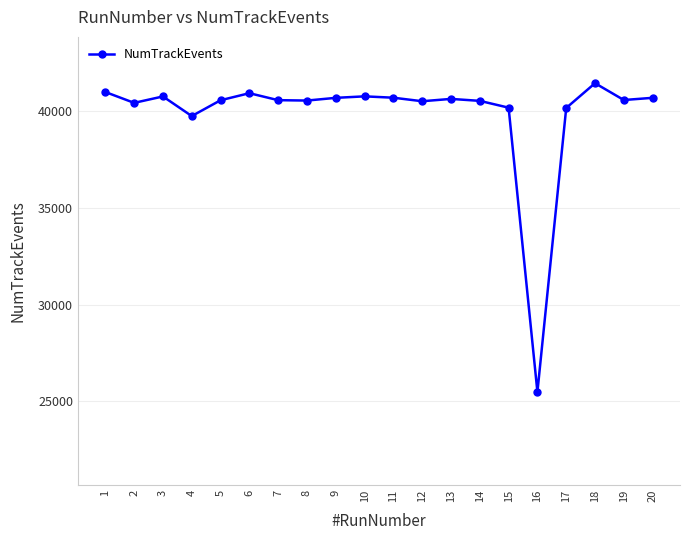

What is the approximate value at 3, to the nearest 50?

40750